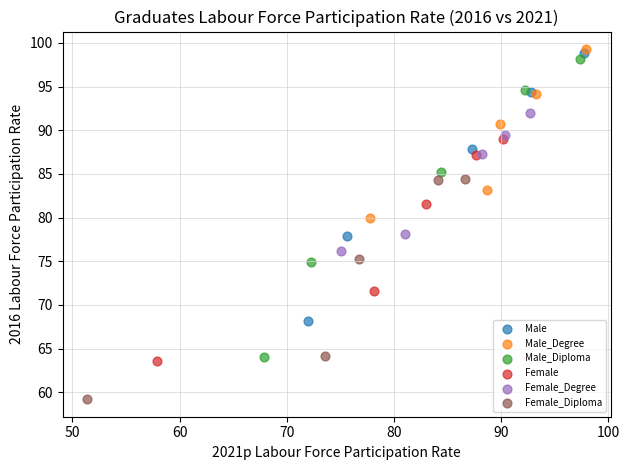

Which series has the widest spread of Y values?

Male_Diploma